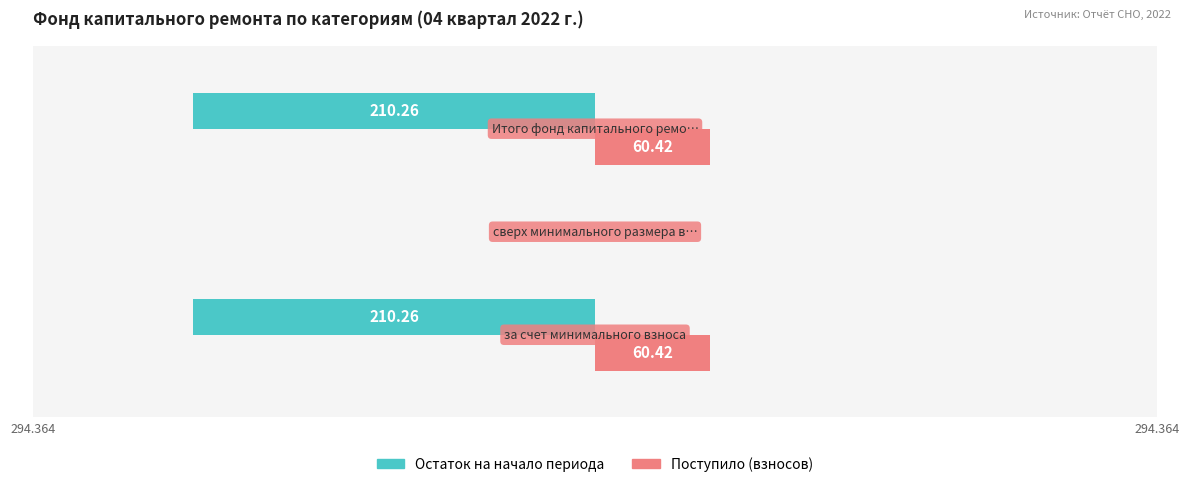

What is the value of the Поступило (взносов) bar at the 2nd from the left?

60.4